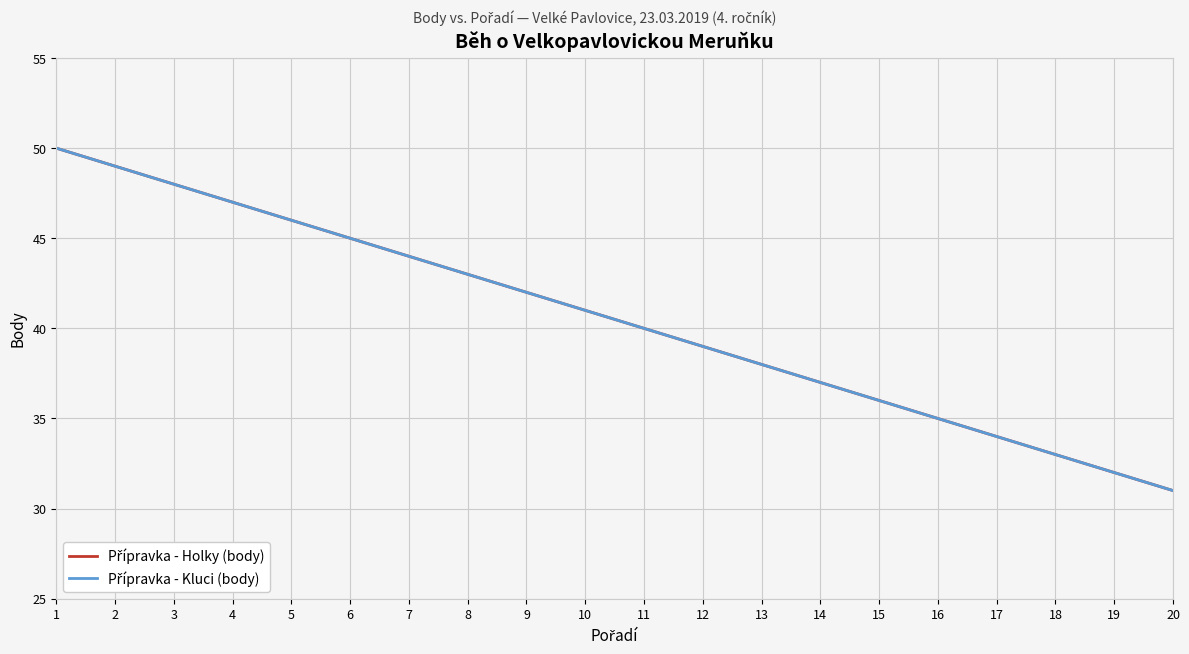

What is the difference between the maximum and second lowest values in the Přípravka - Holky (body) series?

18